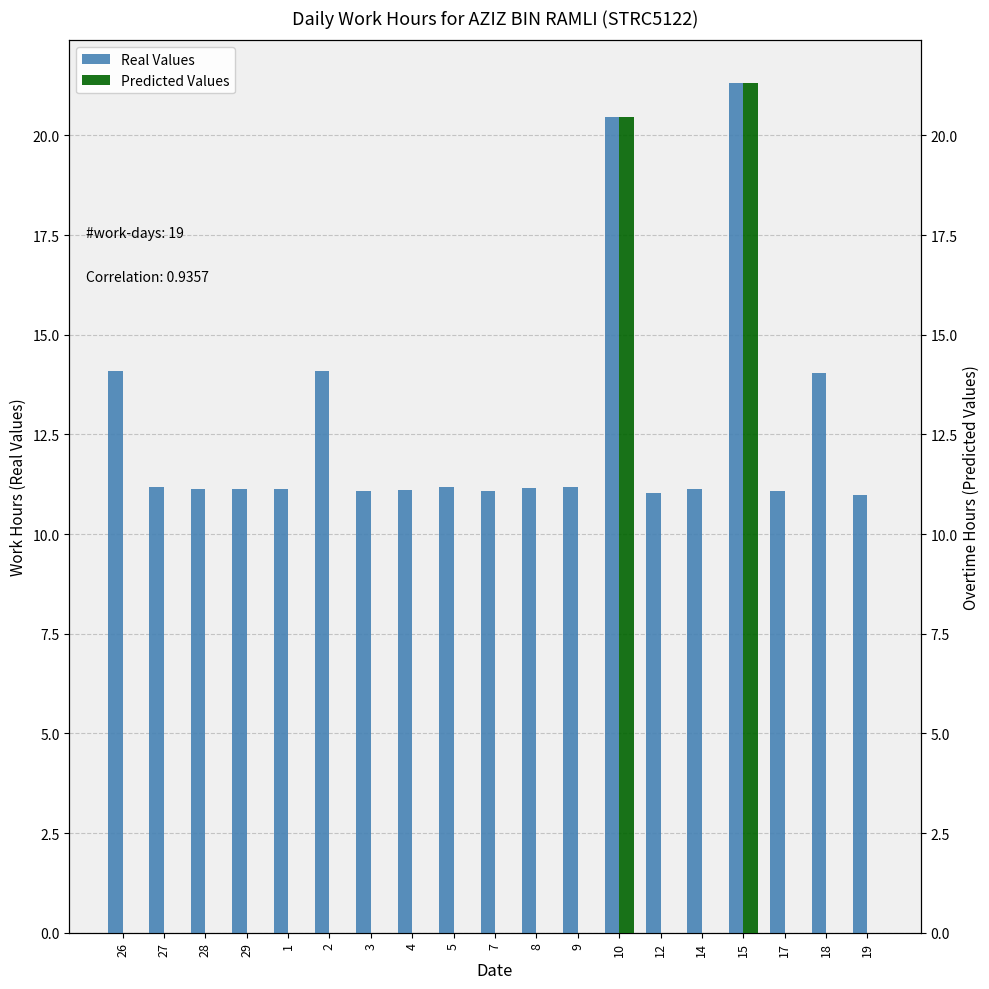

How many data points in Real Values are less than 11?

1